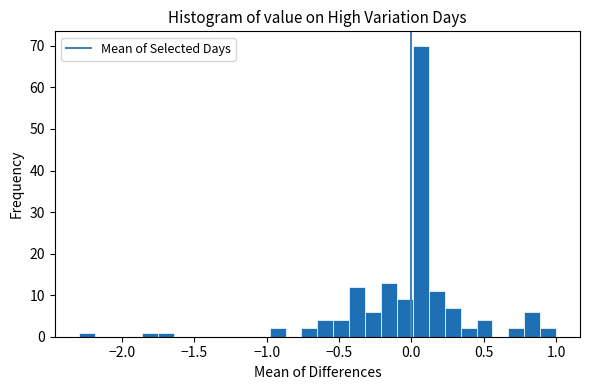

Around what value on the x-axis is the tallest bar? Give the approximate position of its centre, as read against the axis.

0.05